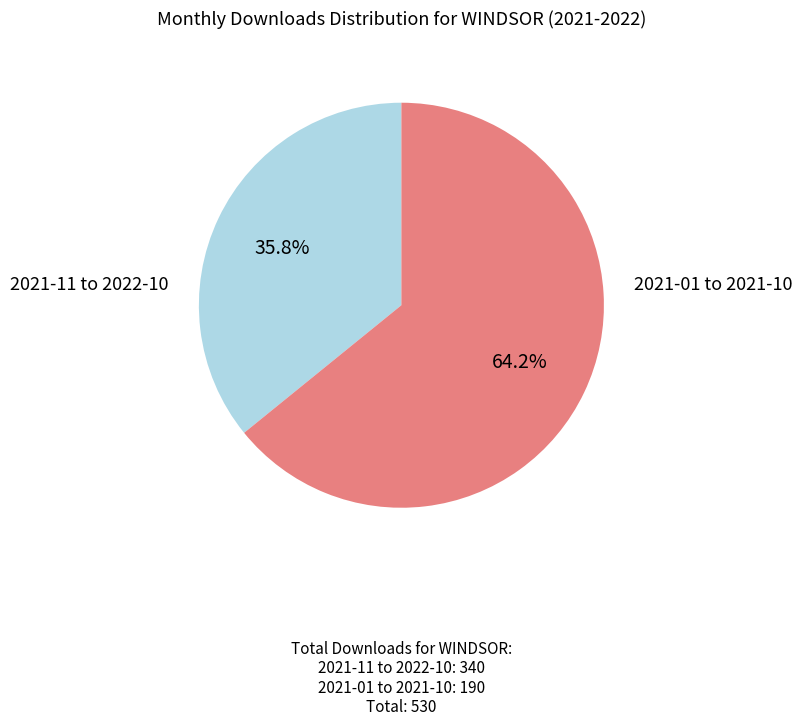

Does any single category account for the majority?

Yes